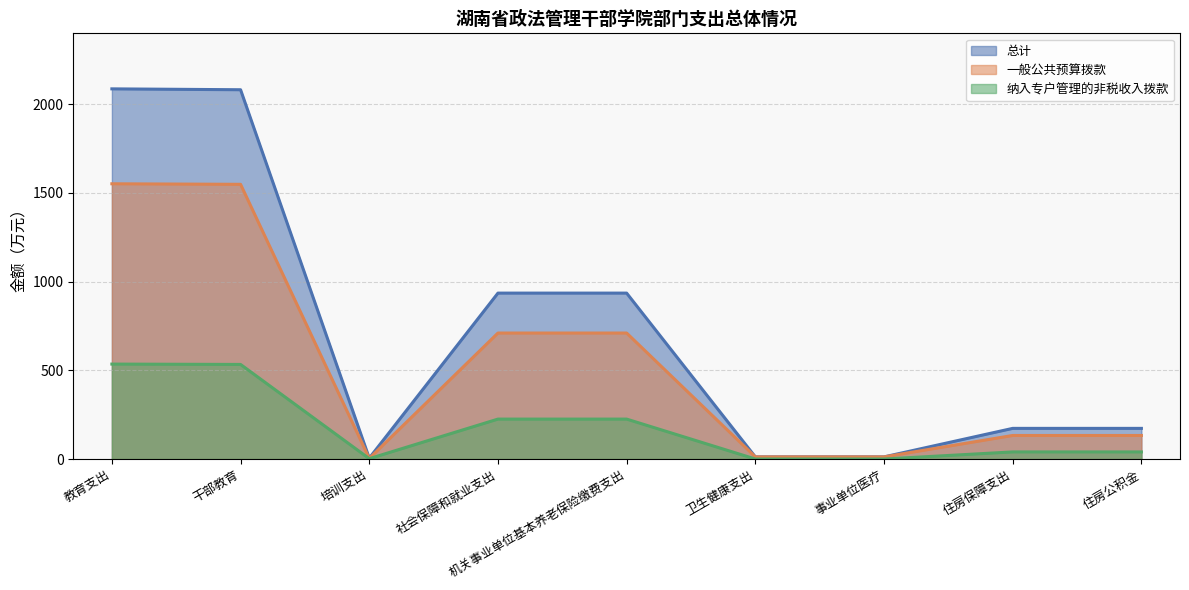

True or false: 总计 and 一般公共预算拨款 cross at least once.

False